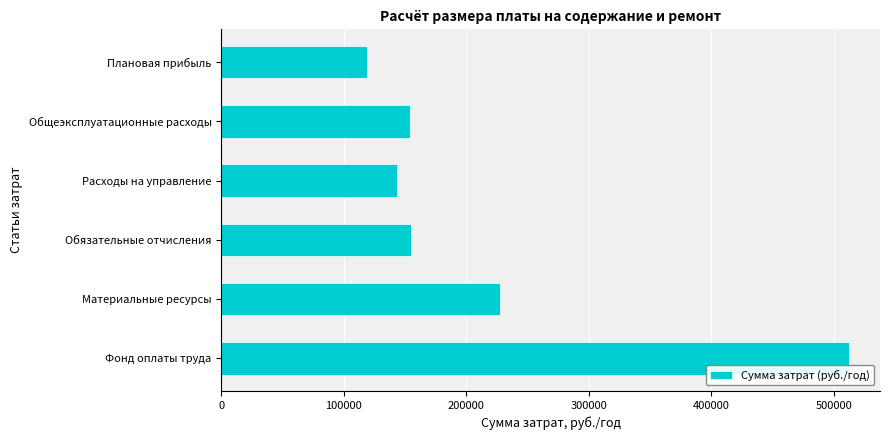

Which has a higher value, Фонд оплаты труда or Расходы на управление?

Фонд оплаты труда